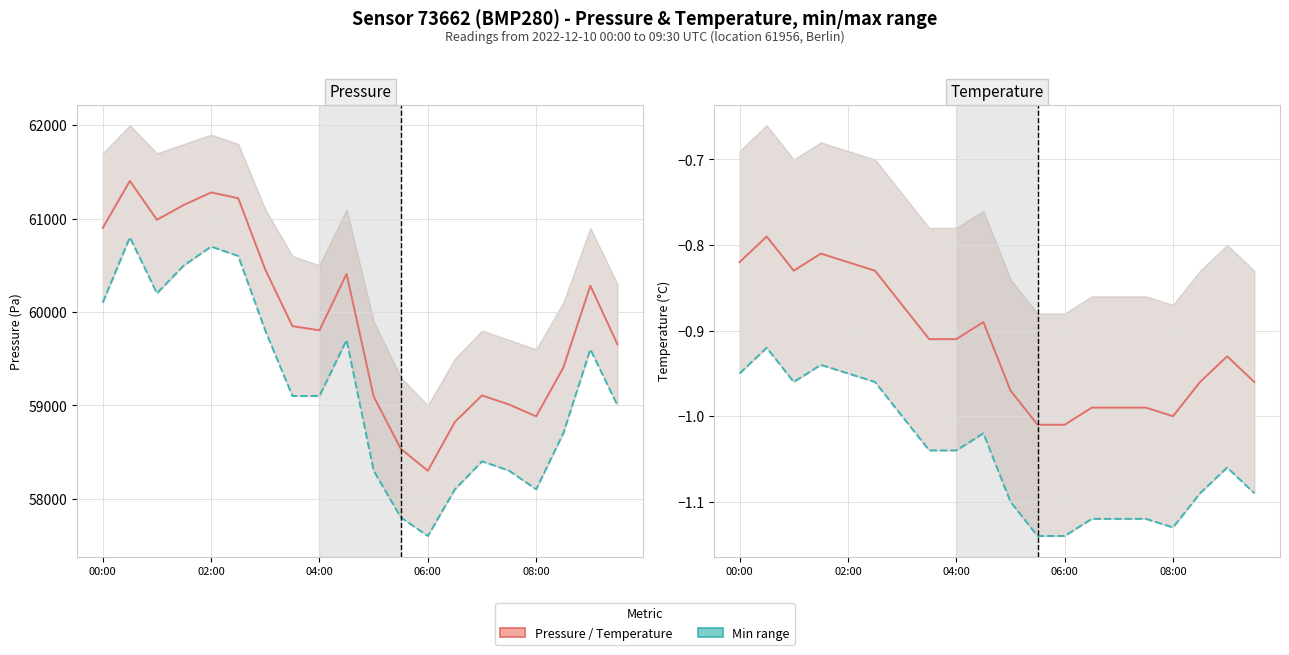

Is it true that pressure (min) equals 18174.9 at 6?

False